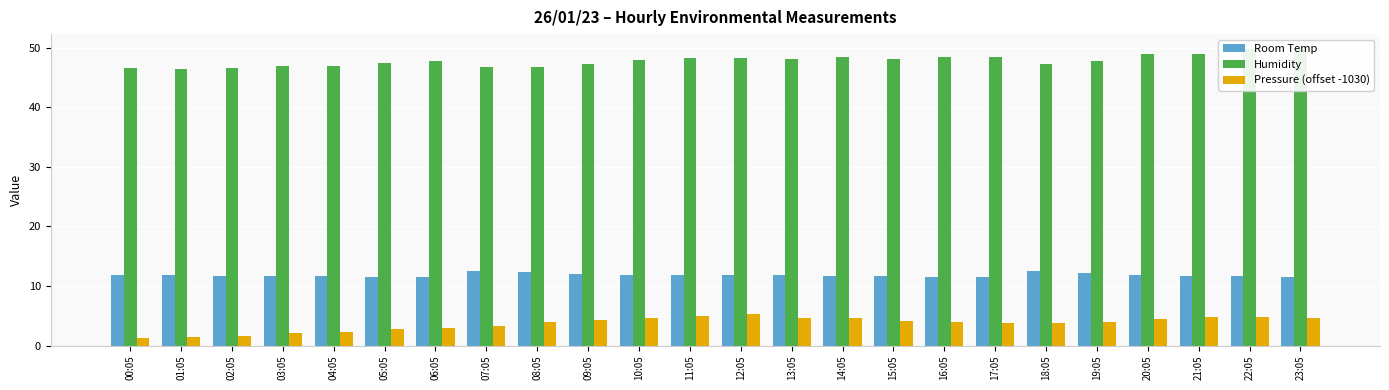

At which label is Humidity closest to 48?

13:05